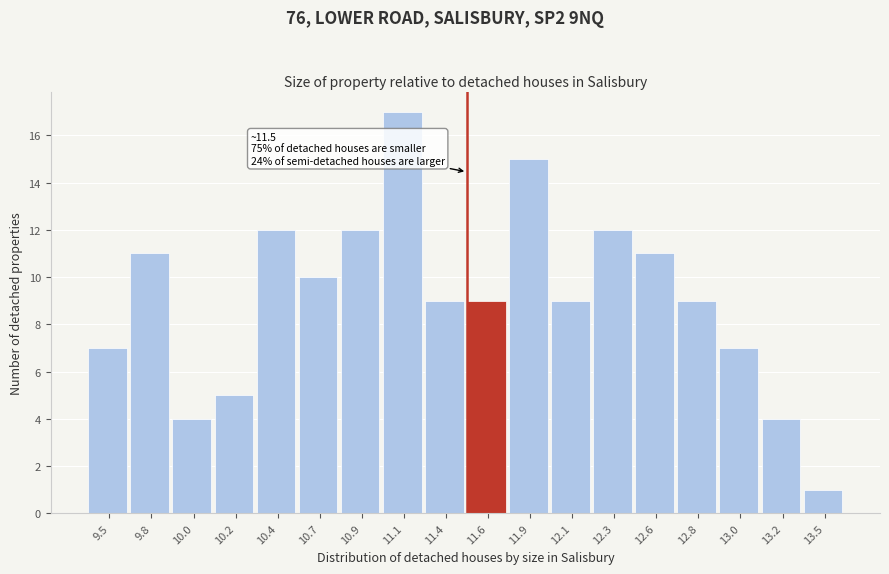

Reading left to right, extract all data points from this chart.

7	11	4	5	12	10	12	17	9	9	15	9	12	11	9	7	4	1